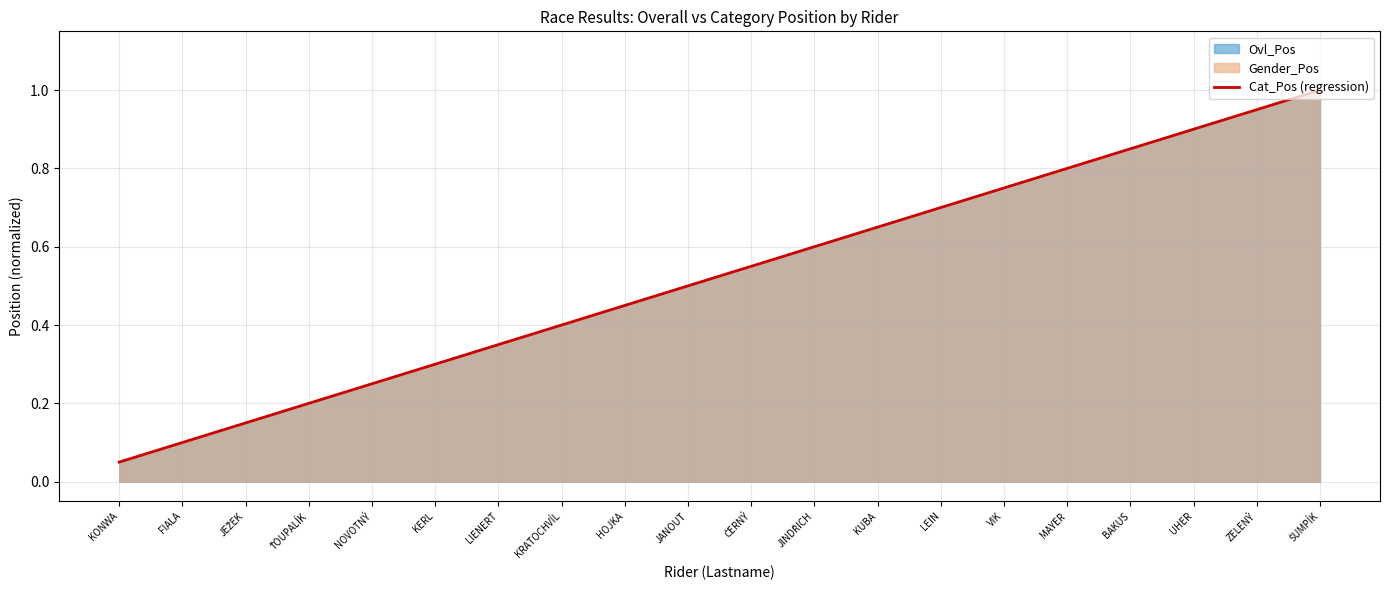

What is the sum of the values at UHER and JANOUT?

1.4